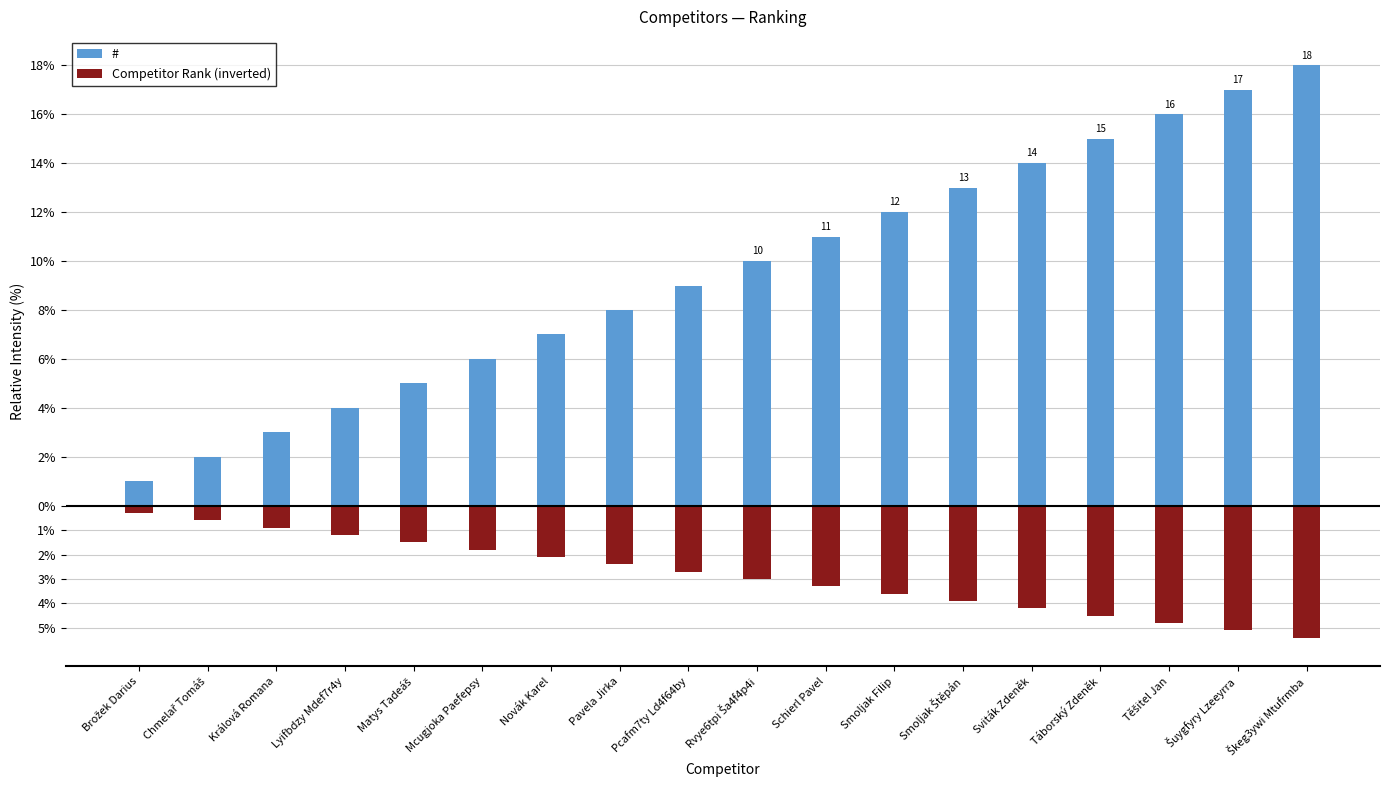

At which category is the sum across all series the highest?

Škeg3ywi Mtufrmba